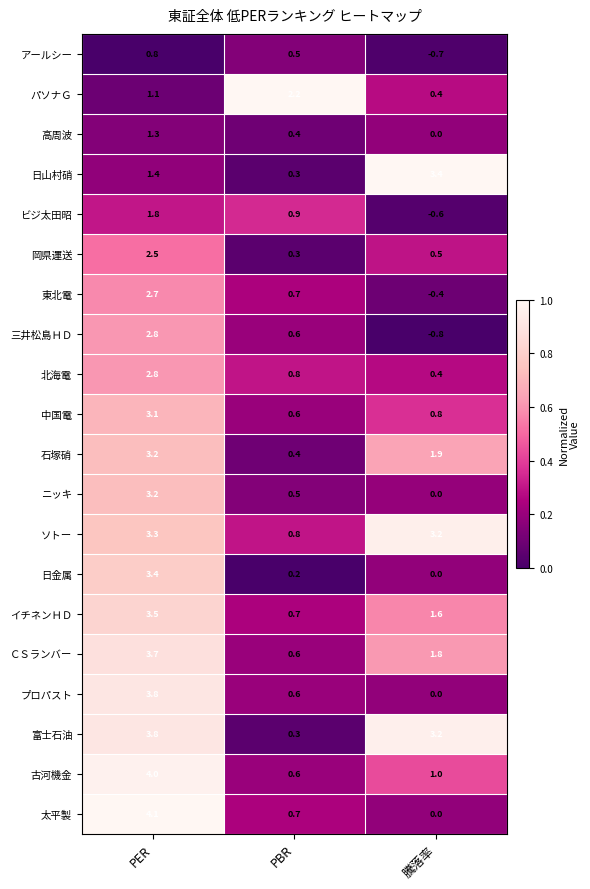

What is the difference between the アールシー values at 騰落率 and PBR?

1.2